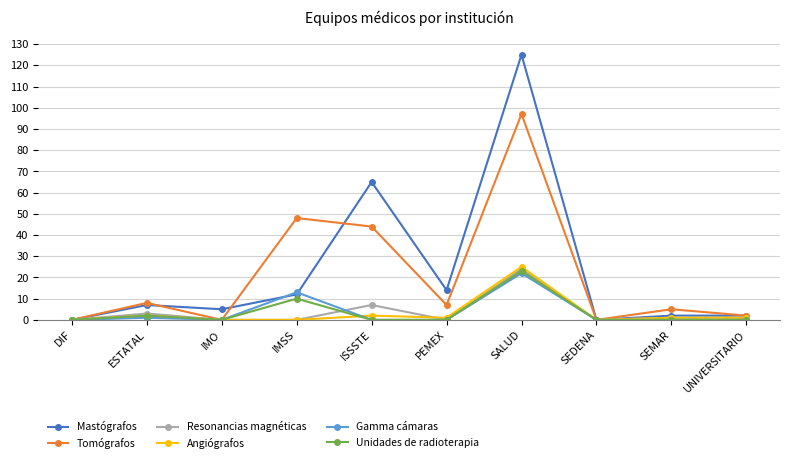

The Gamma cámaras series shows 1 at ESTATAL. True or false?

True